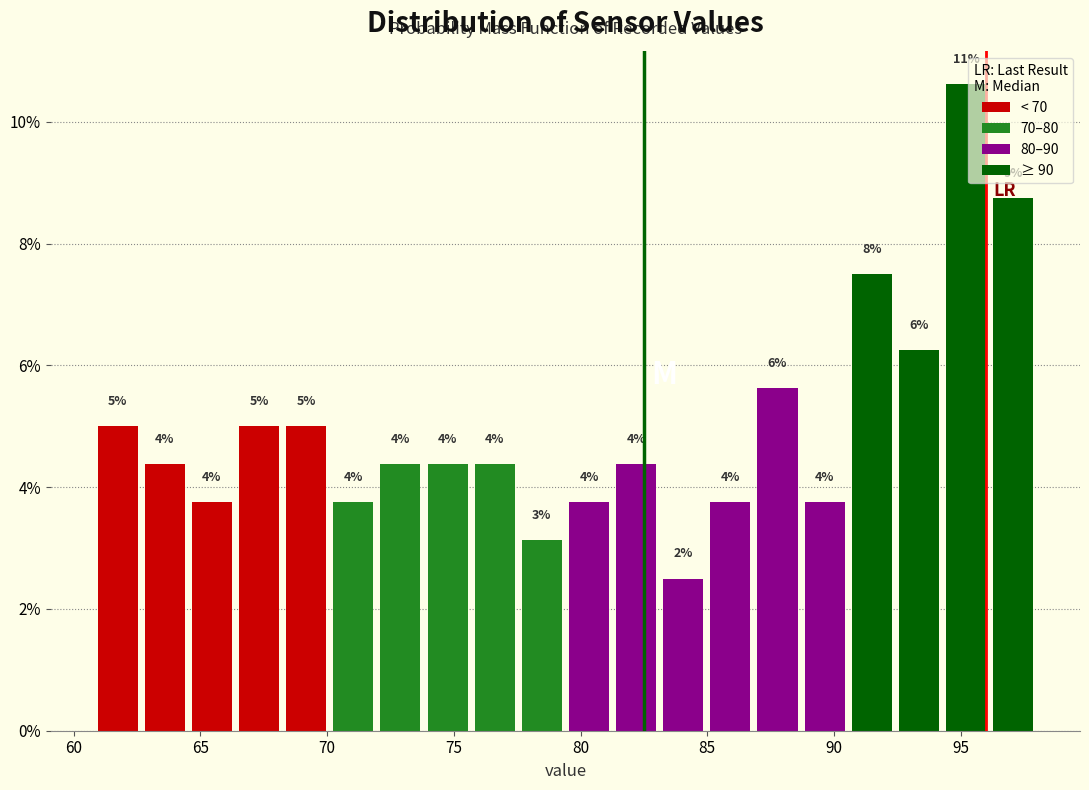

Around what value on the x-axis is the tallest bar? Give the approximate position of its centre, as read against the axis.

95.0